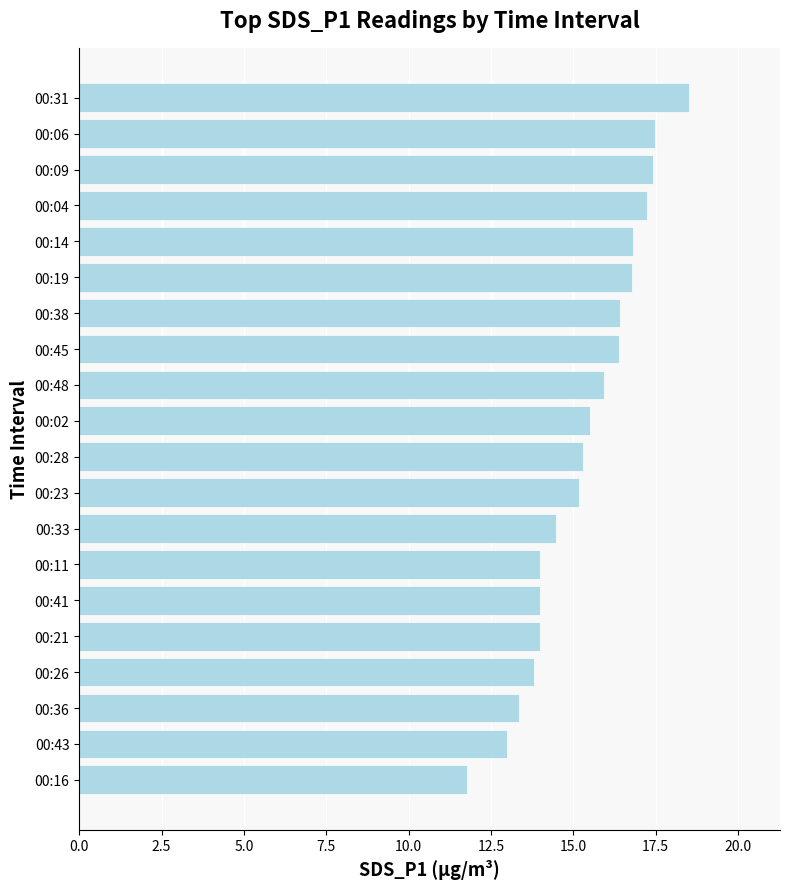

Read the value at 00:19.

16.8